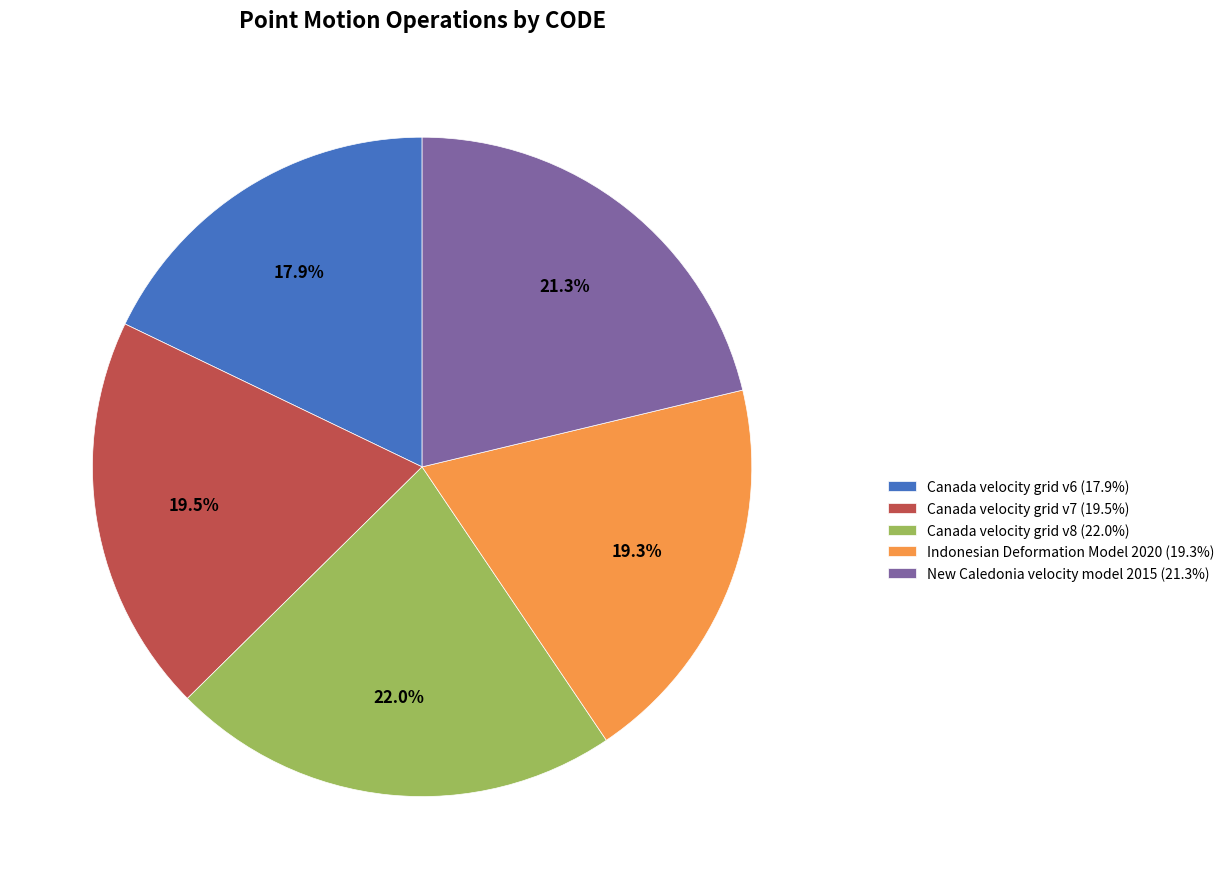

Which slice is the largest?

Canada velocity grid v8